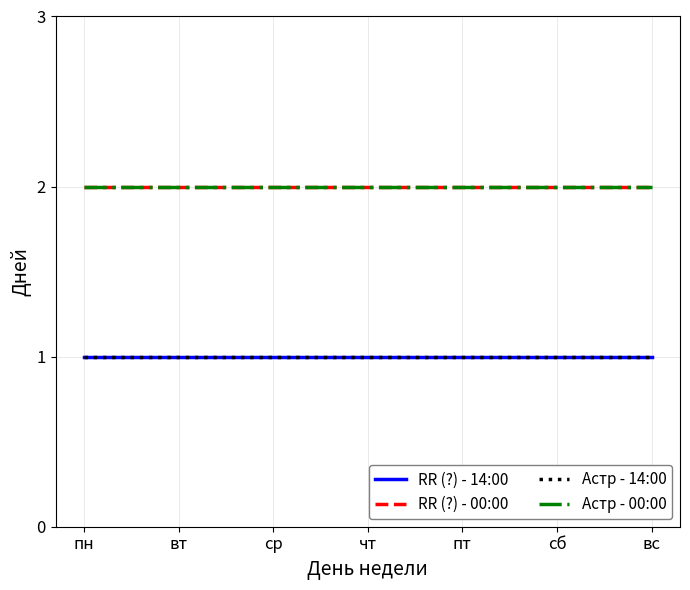

Rank the series at вт from highest to lowest value.

RR (?) - 00:00, Астр - 00:00, RR (?) - 14:00, Астр - 14:00